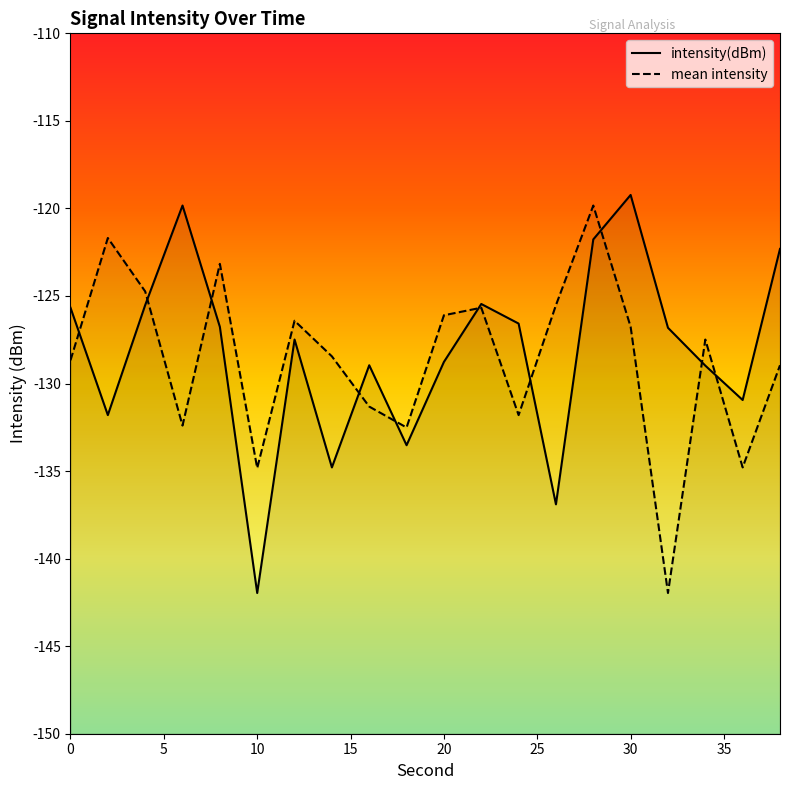

What are all the series names shown in the legend?

intensity(dBm), mean intensity